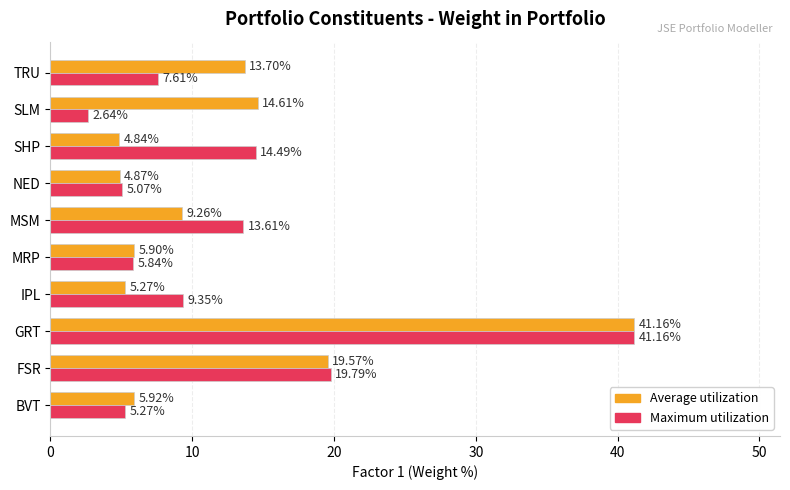

Which series has the largest total across all categories?

Average utilization